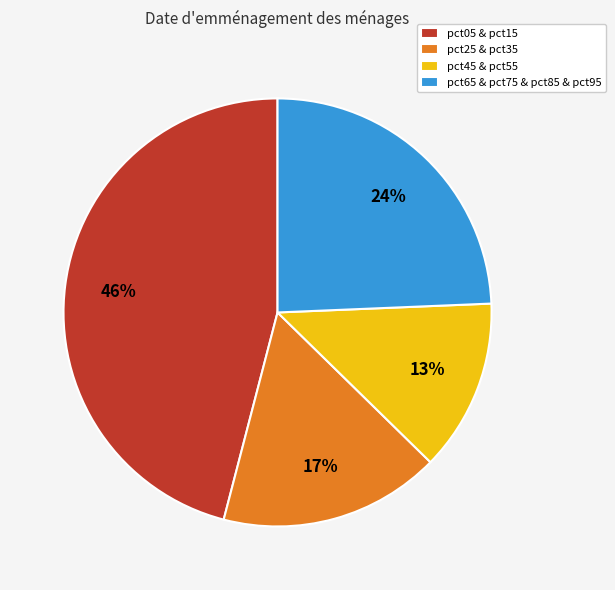

The pct45 & pct55 slice represents 7% of the pie. True or false?

False